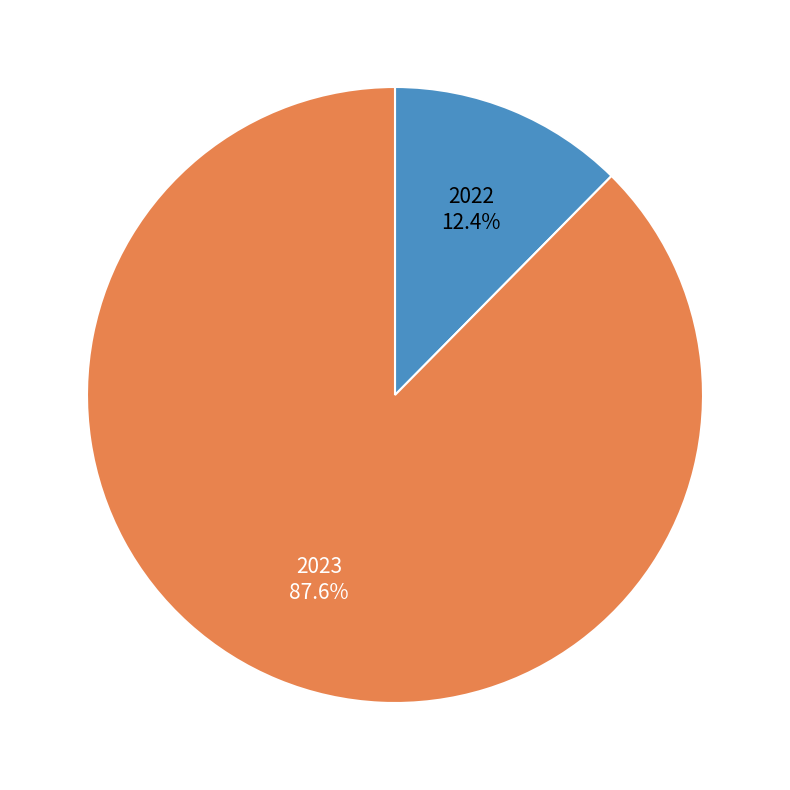

Is 2022 the majority of the pie?

No